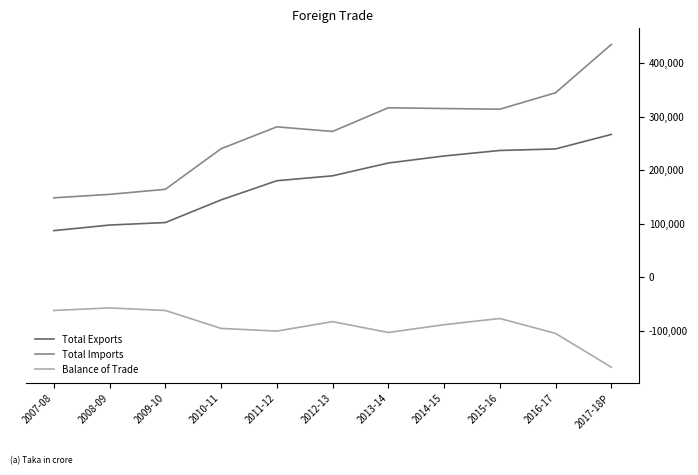

What is the difference between the Balance of Trade values at 2017-18P and 2010-11?

72470